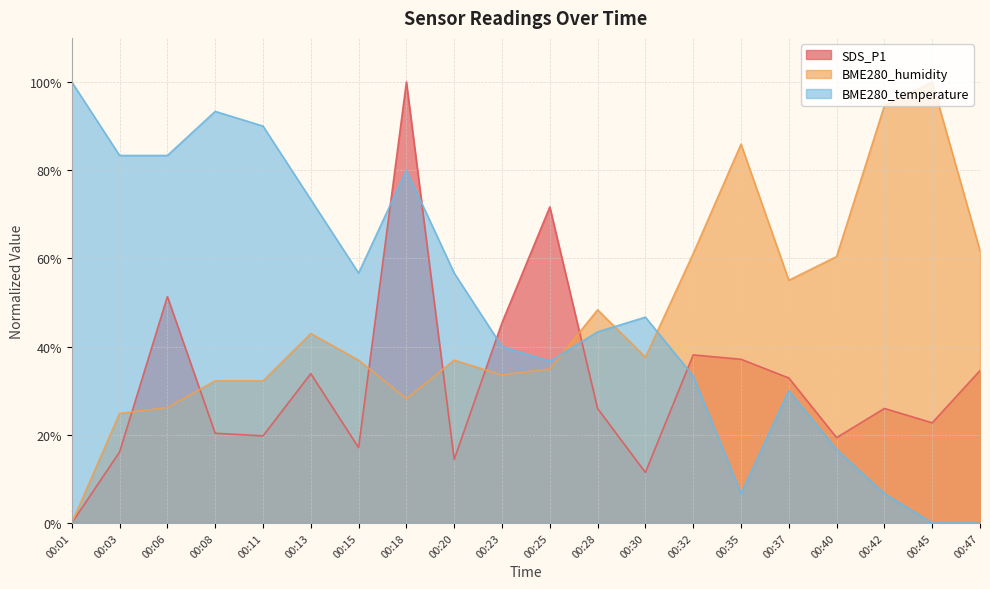

Rank the categories by SDS_P1 value from highest to lowest.

00:18, 00:25, 00:06, 00:23, 00:32, 00:35, 00:47, 00:13, 00:37, 00:28, 00:42, 00:45, 00:08, 00:11, 00:40, 00:15, 00:03, 00:20, 00:30, 00:01